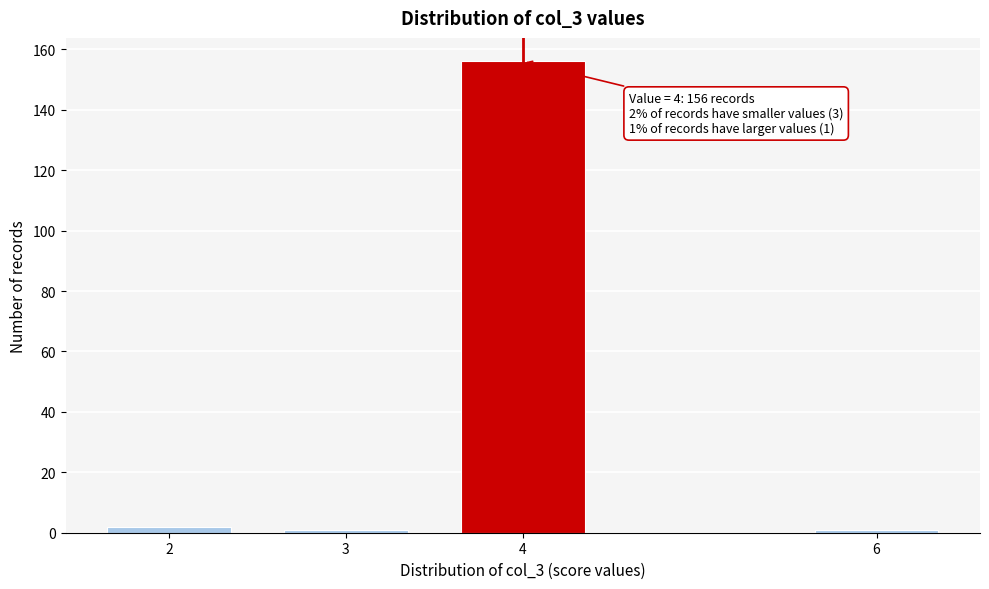

Reading right to left, extract all data points from this chart.

1	156	1	2